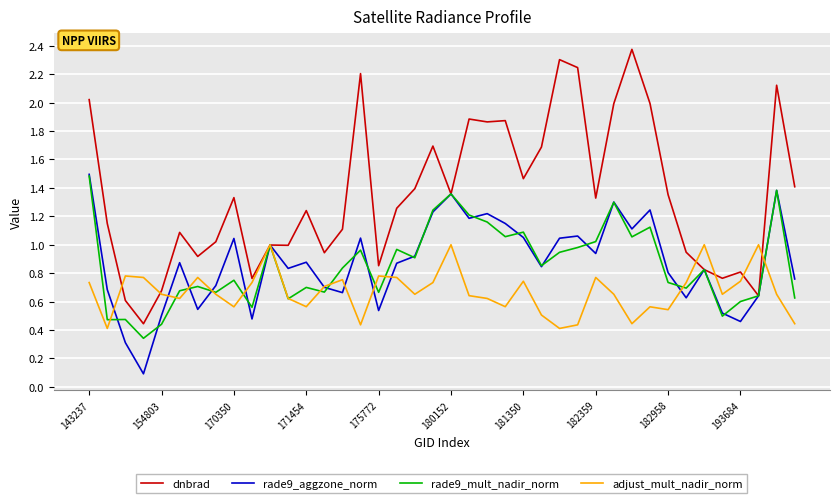

Which series has the largest total across all categories?

dnbrad